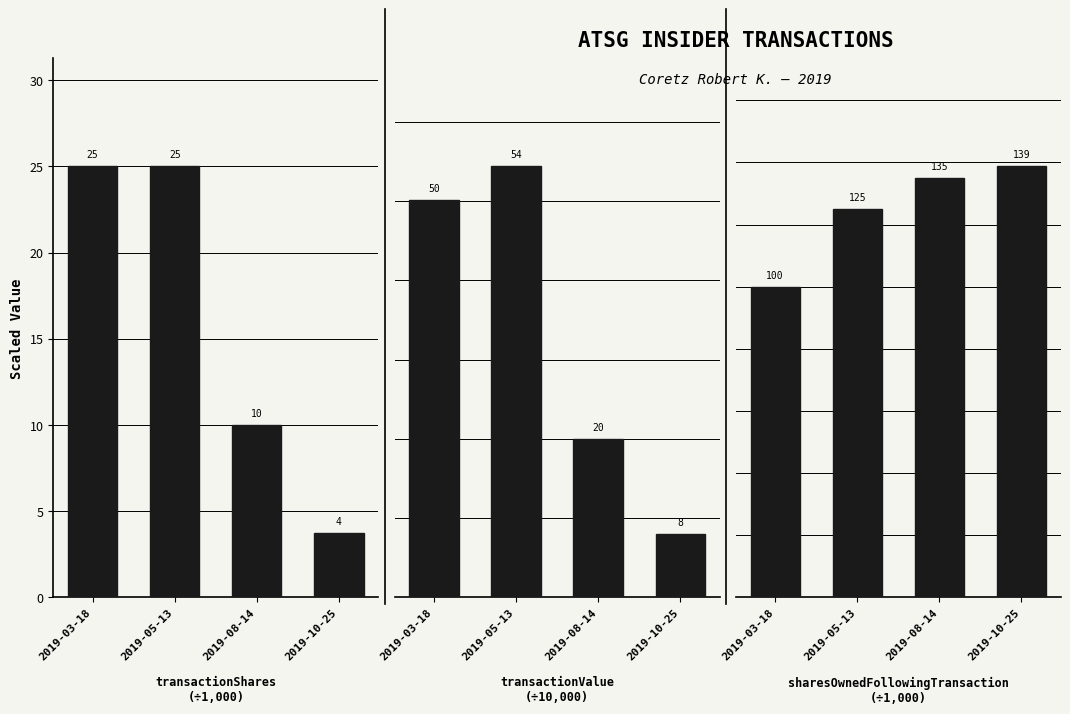

How many bars are there in each group?

3